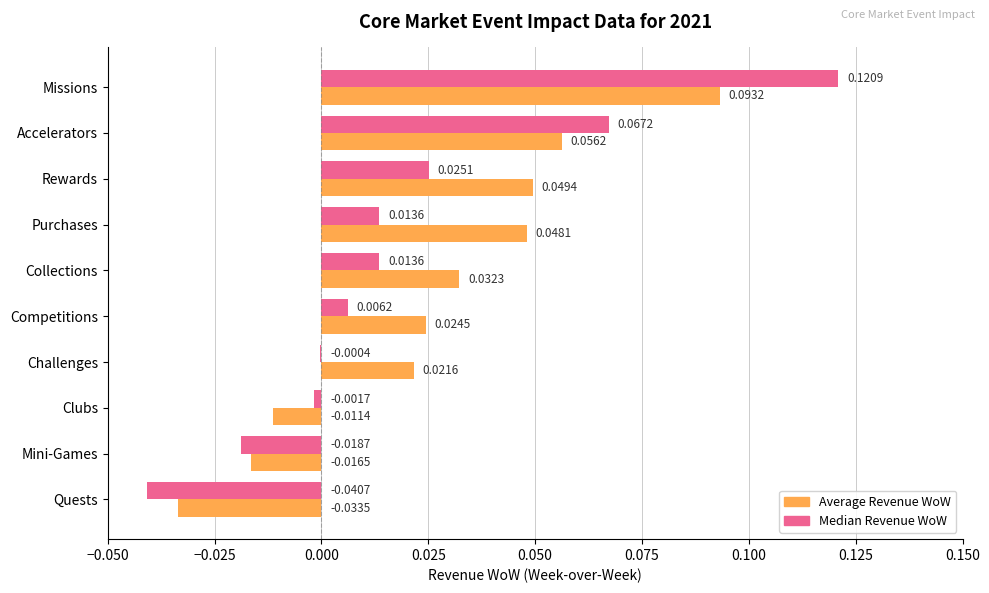

At which category is the sum across all series the highest?

Missions